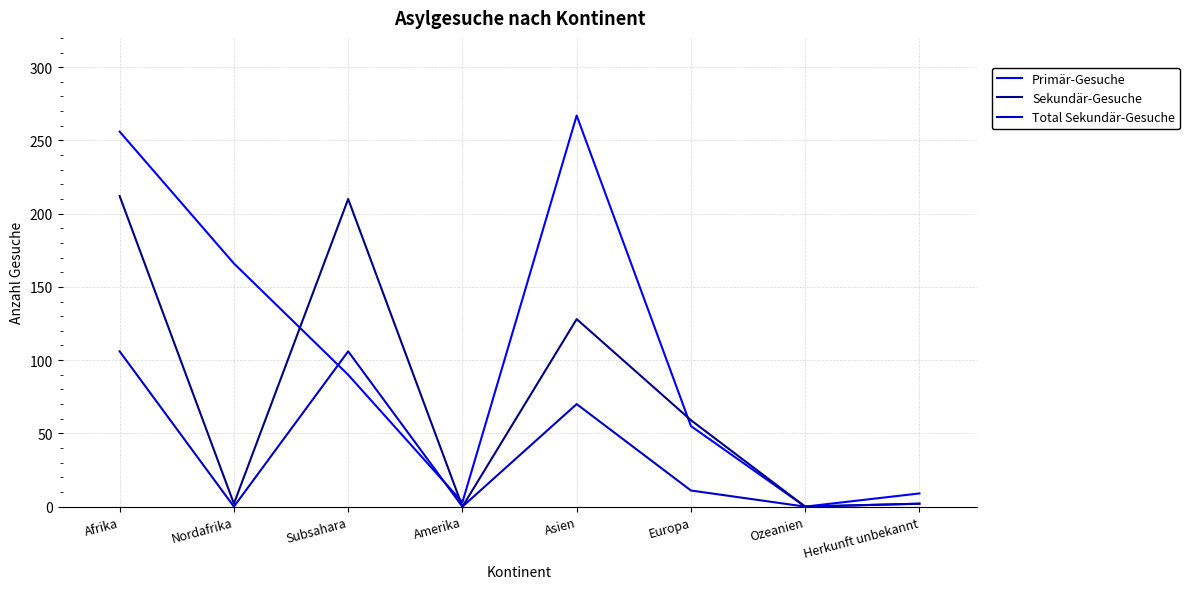

Between which two adjacent categories do Sekundär-Gesuche and Primär-Gesuche first intersect?

Nordafrika and Subsahara